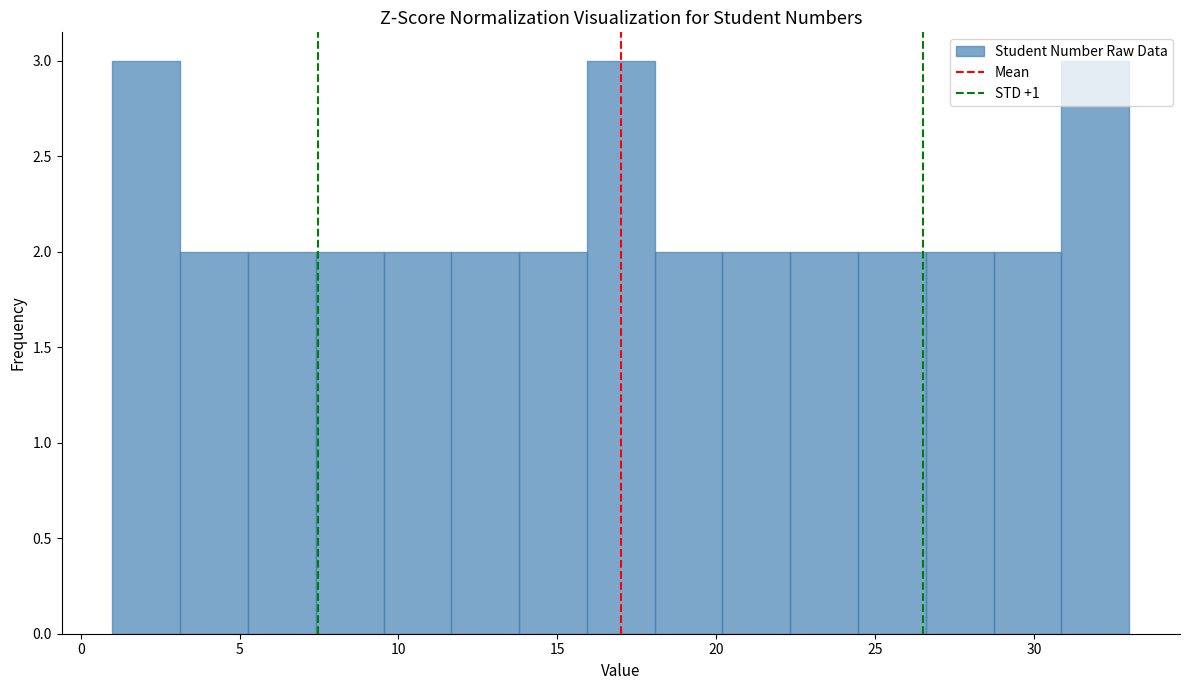

What is the height of the bar covering 9.5 to 11.5 on the x-axis? Neither the bar edges nor the heights are printed on the chart, so give them approximately, as read against the axes.

2